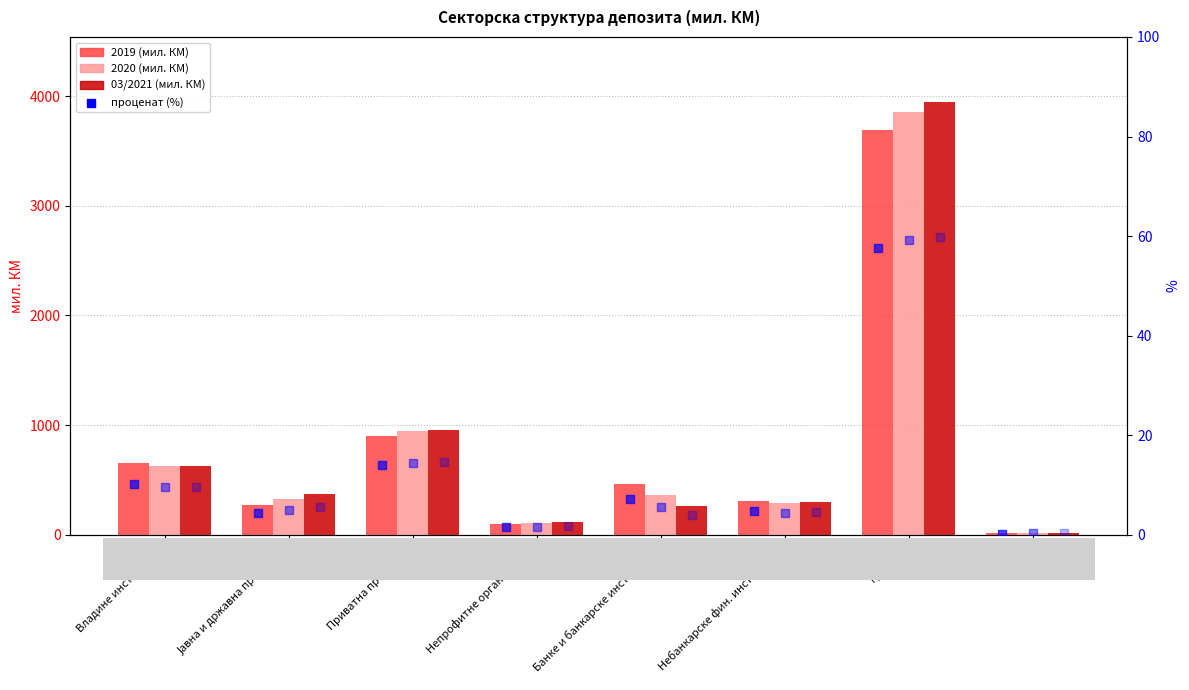

At how many categories does at least one series exceed 3341?

1